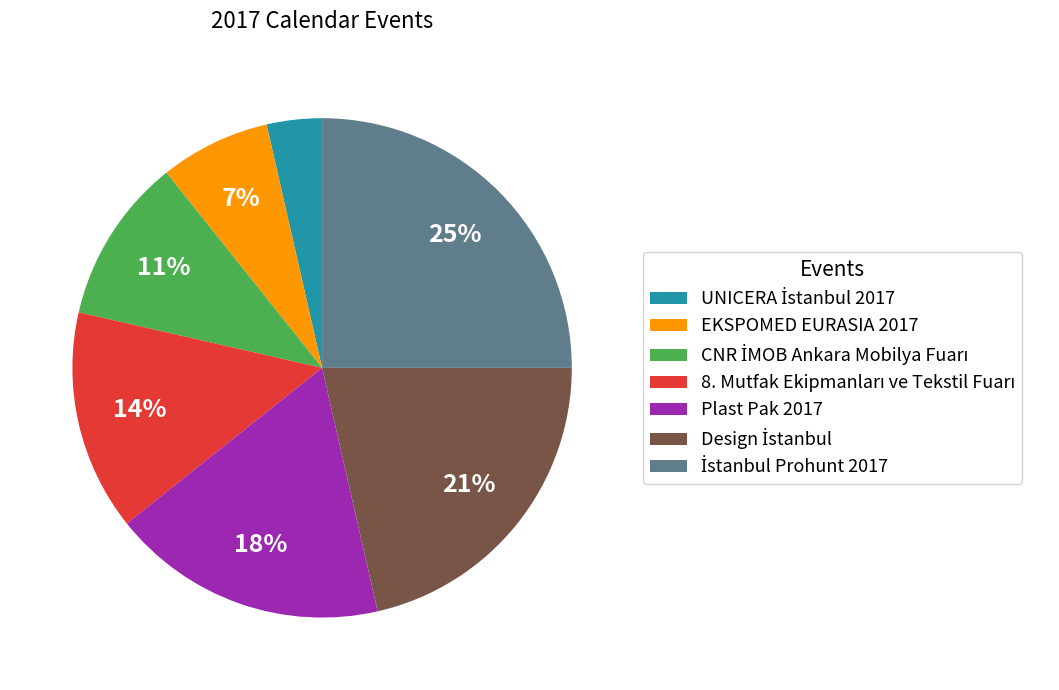

The EKSPOMED EURASIA 2017 slice represents 1% of the pie. True or false?

False